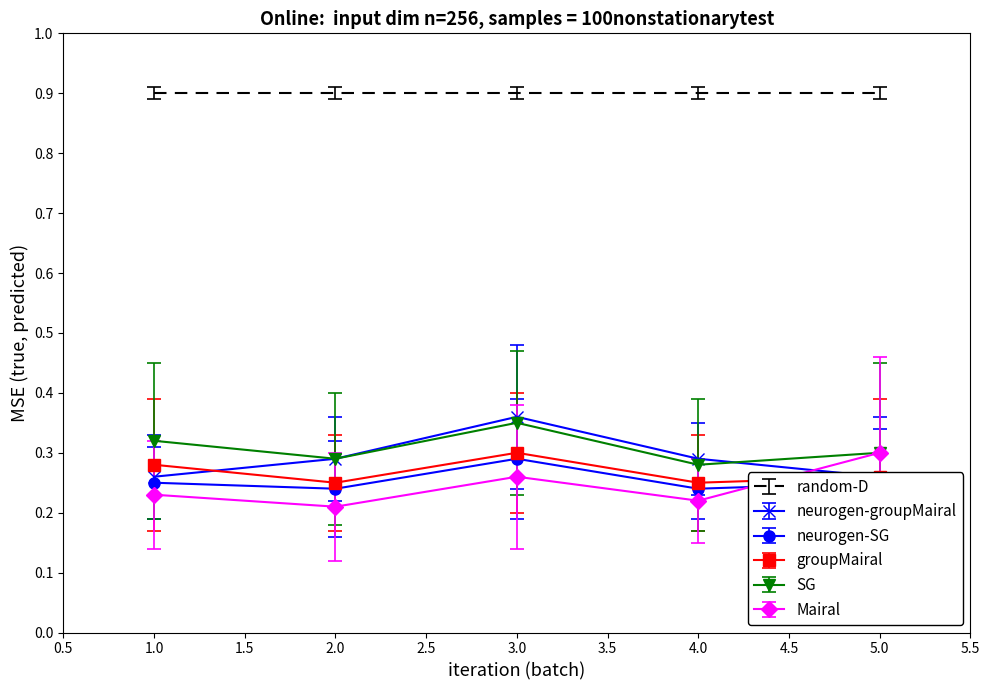

Reading left to right, list all the values displayed in this chart.

neurogen-groupMairal: 0.3	0.3	0.4	0.3	0.3
neurogen-SG: 0.2	0.2	0.3	0.2	0.2
groupMairal: 0.3	0.2	0.3	0.2	0.3
SG: 0.3	0.3	0.3	0.3	0.3
Mairal: 0.2	0.2	0.3	0.2	0.3